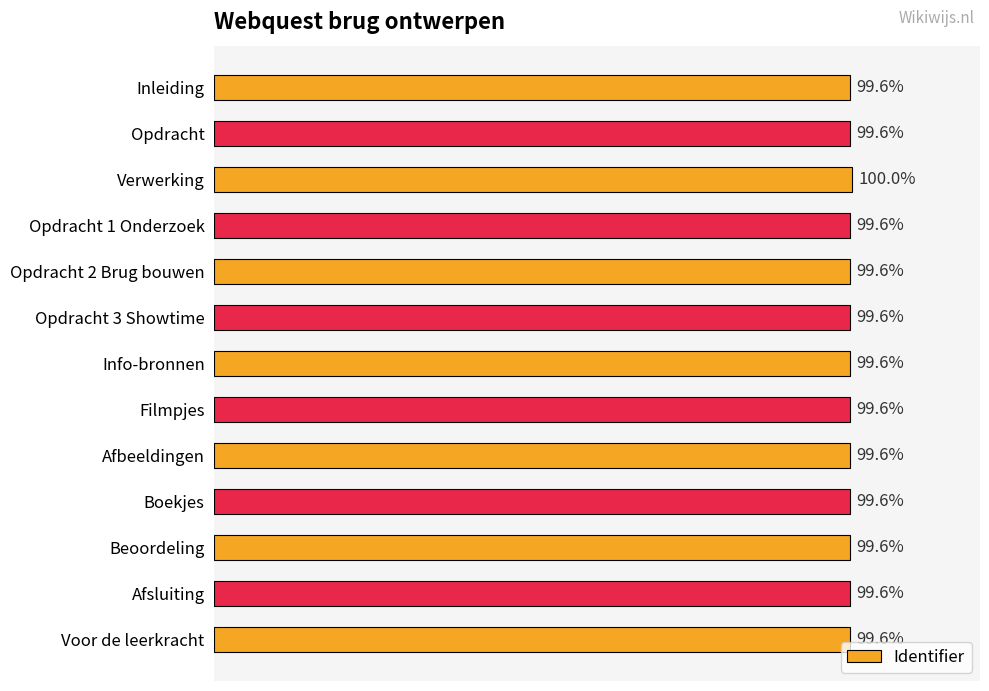

Which category has the highest value across all series?

Verwerking